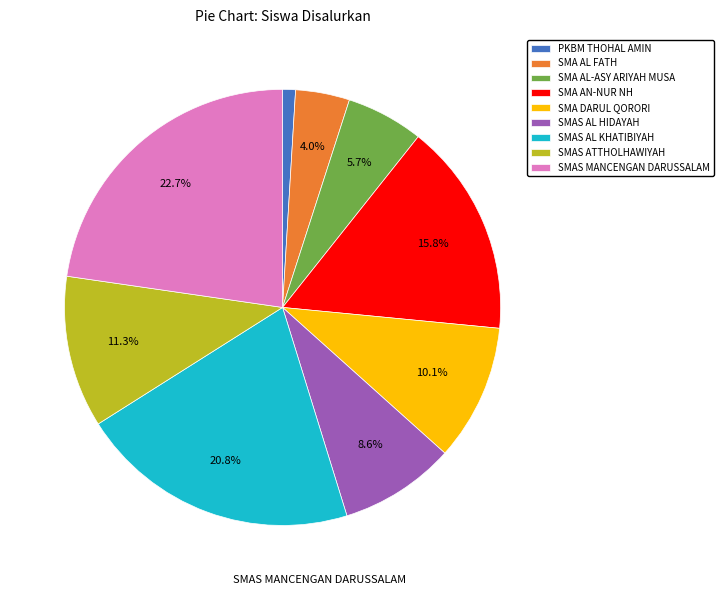

Does any single category account for the majority?

No